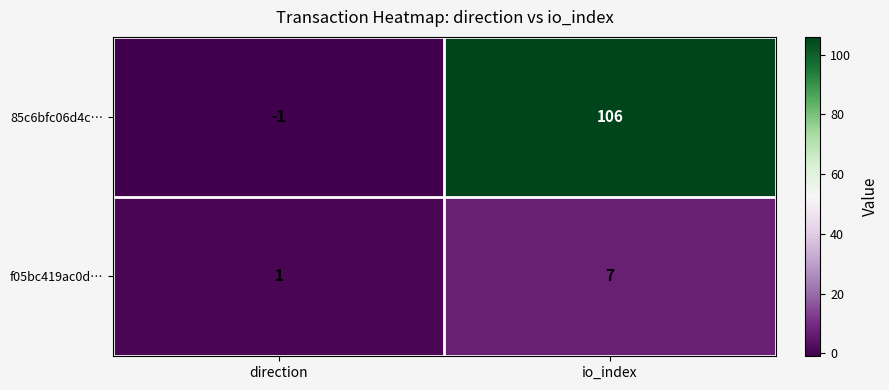

What is the total value across all series at io_index?

113